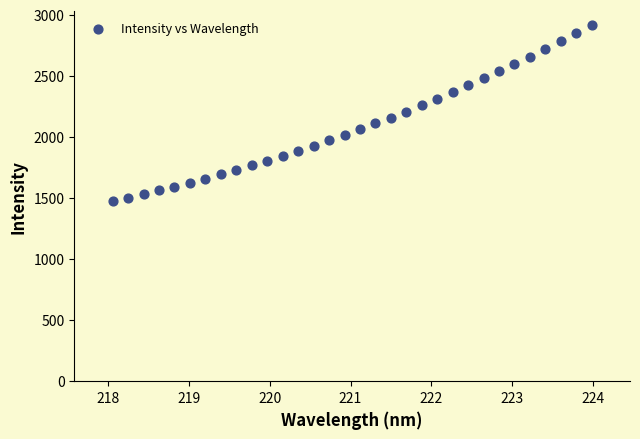

What is the range of Y values (max minus min)?

1441.4